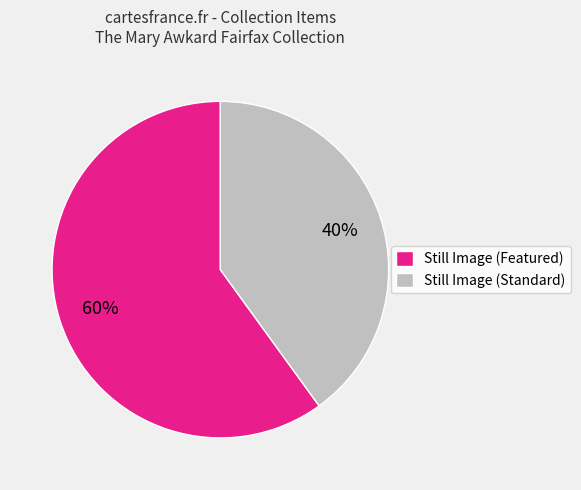

Between Still Image (Standard) and Still Image (Featured), which is larger?

Still Image (Featured)